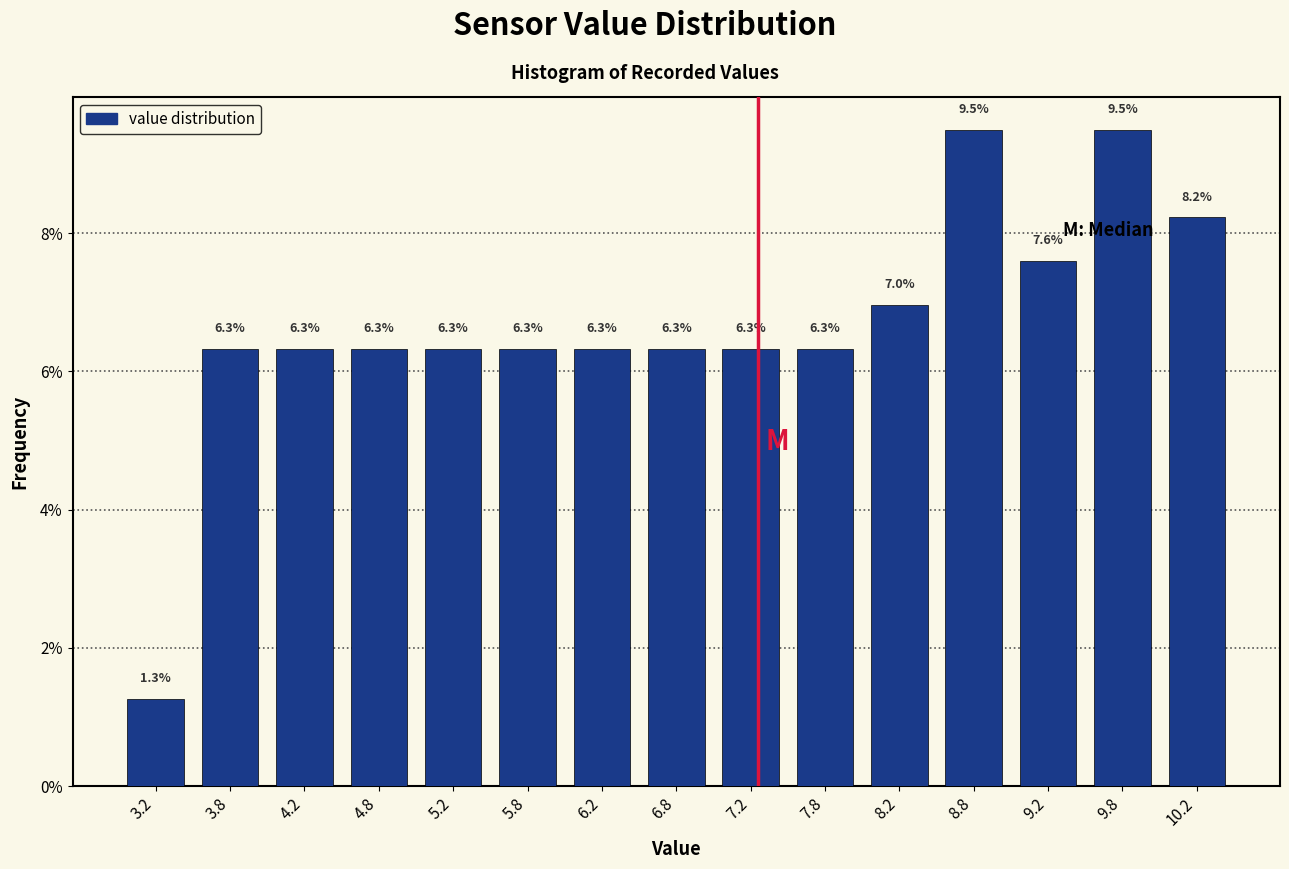

How tall is the bar that spans 4.0 to 4.5 on the x-axis?

6.3